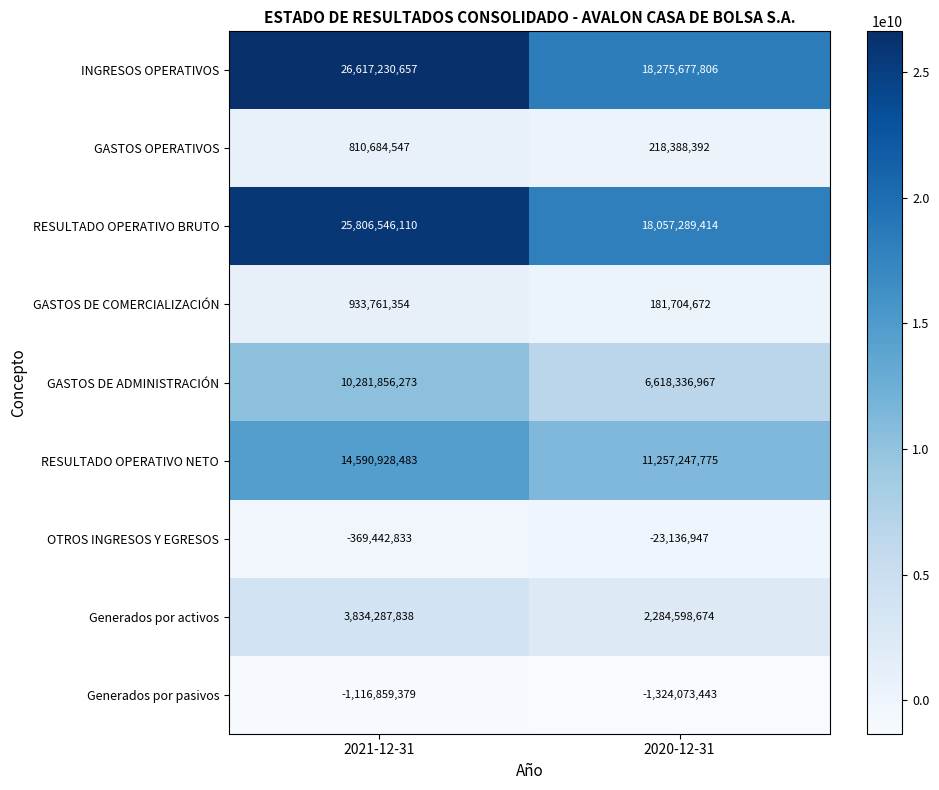

At which label is OTROS INGRESOS Y EGRESOS closest to -196289890?

2021-12-31